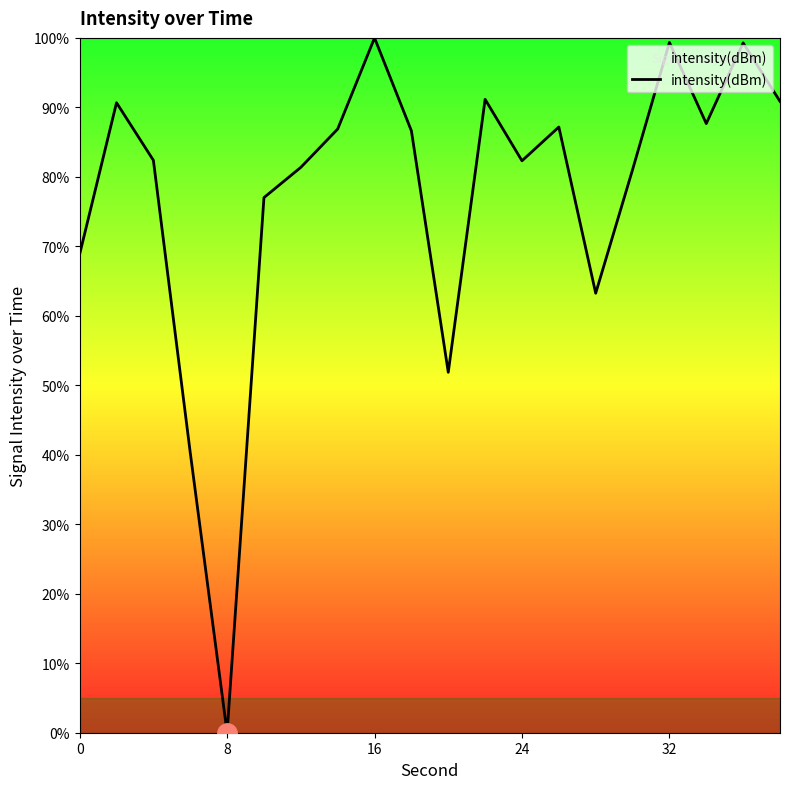

What is the greatest value displayed?

100.0